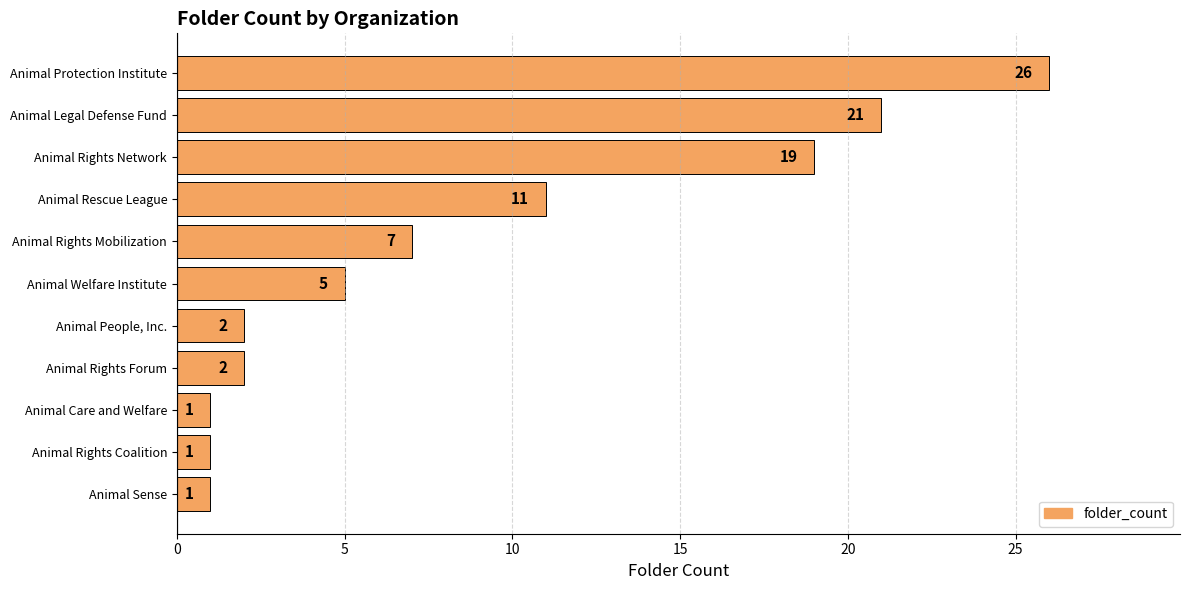

At which label is the value closest to 13?

Animal Rescue League